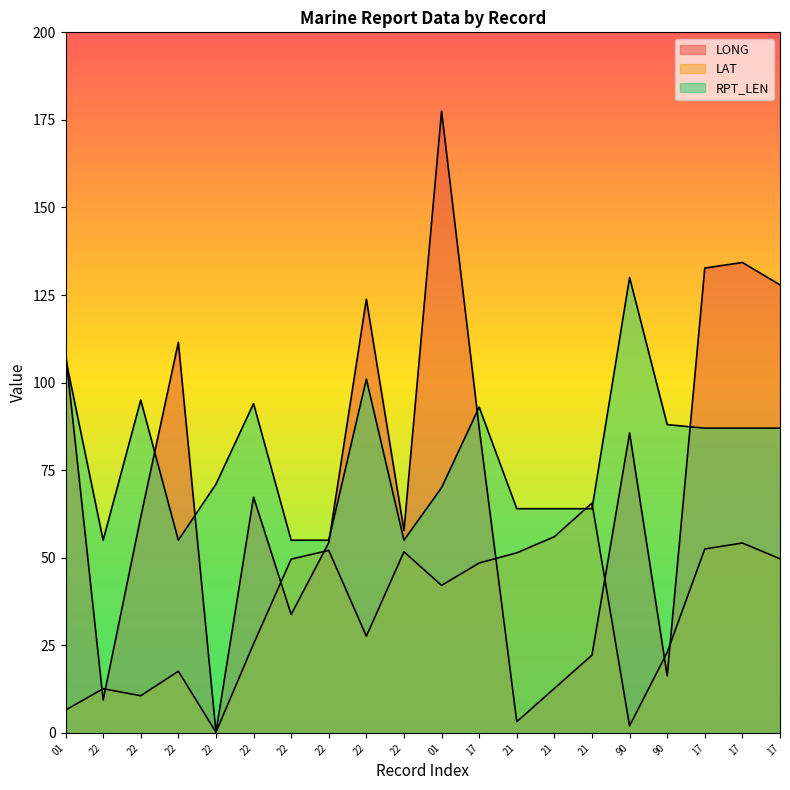

At which category does the chart reach its minimum across all series?

22